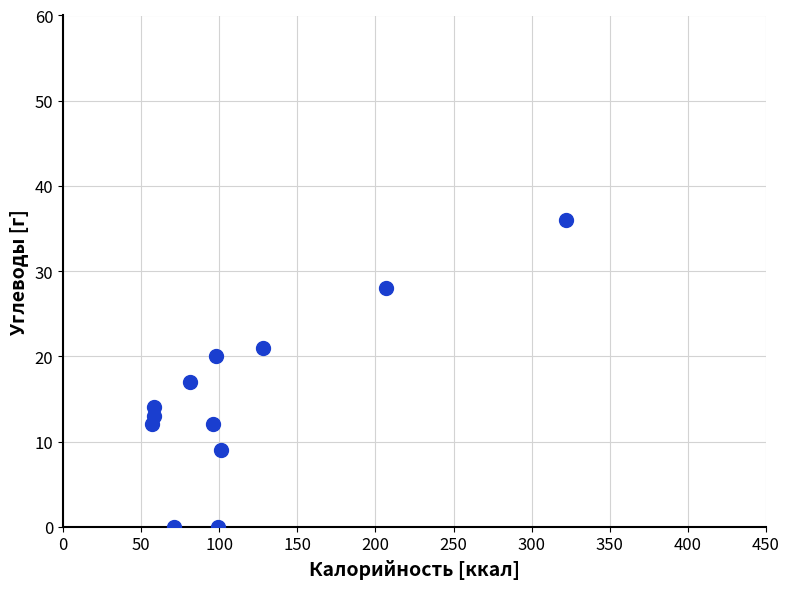

What is the average Y value?

15